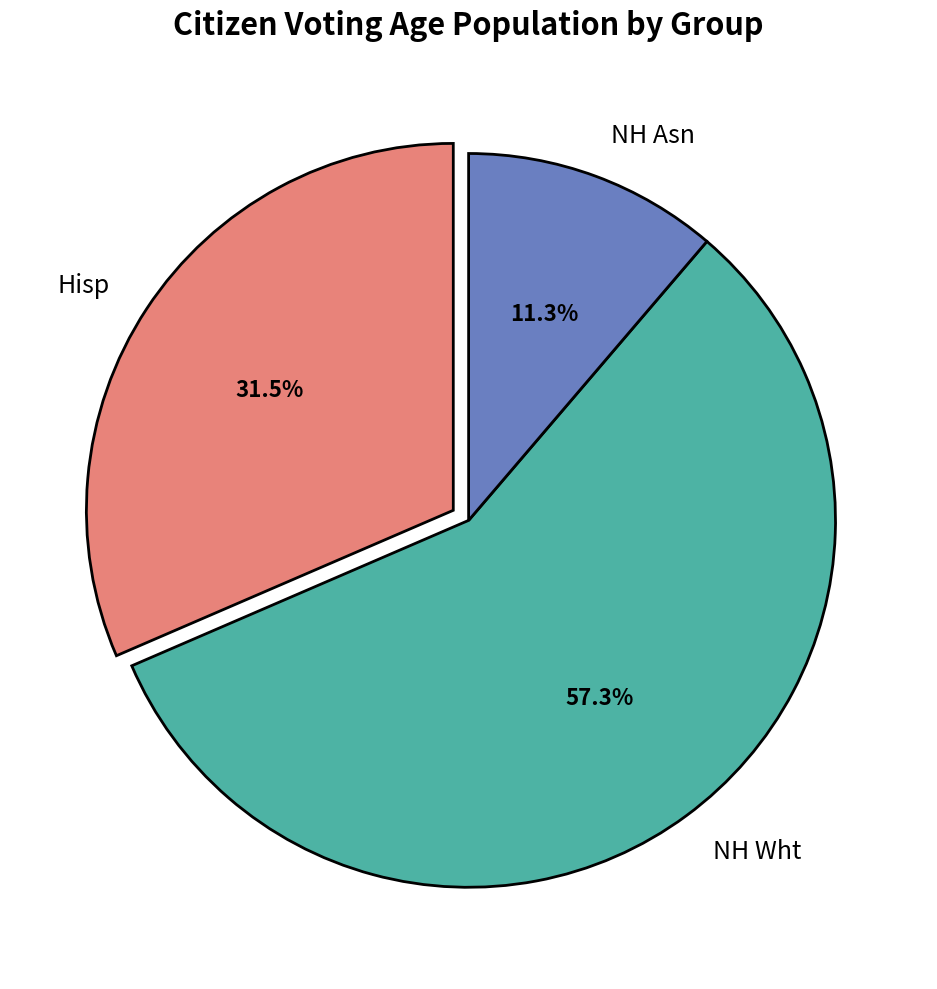

Is NH Wht the majority of the pie?

Yes